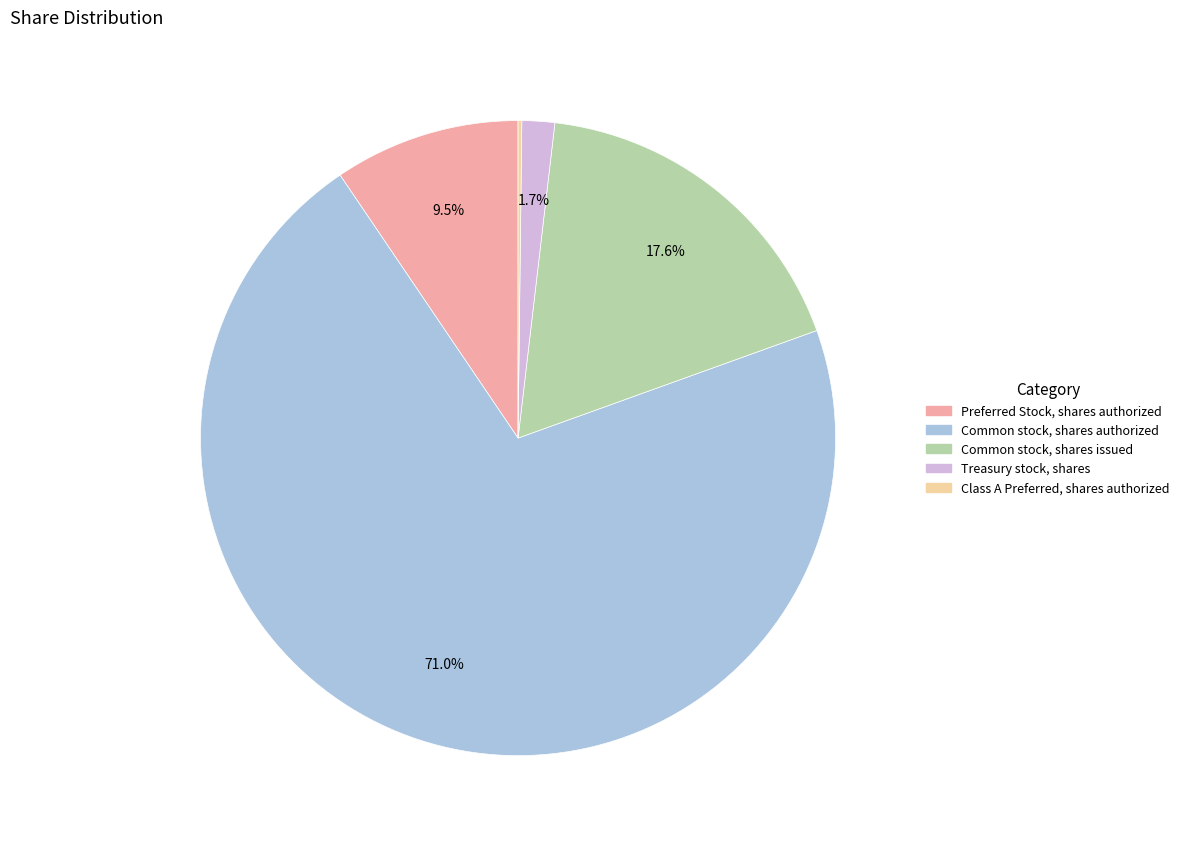

Which category has the biggest portion of the pie?

Common stock, shares authorized